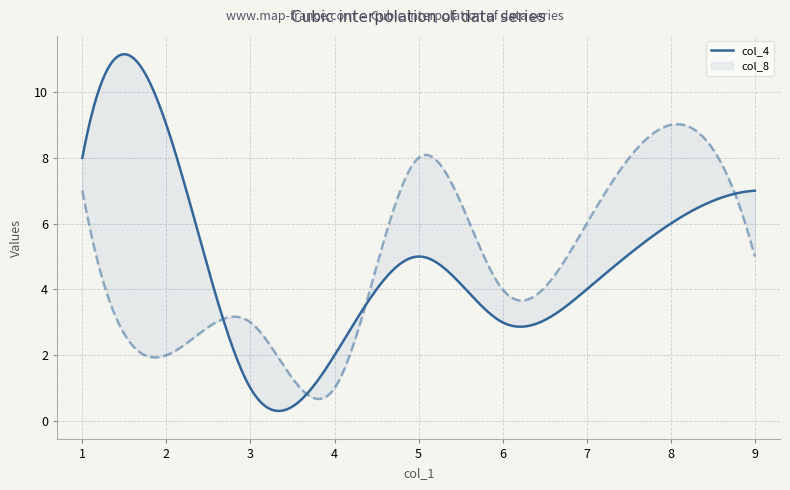

The value of col_6 at 2 is 10. True or false?

False